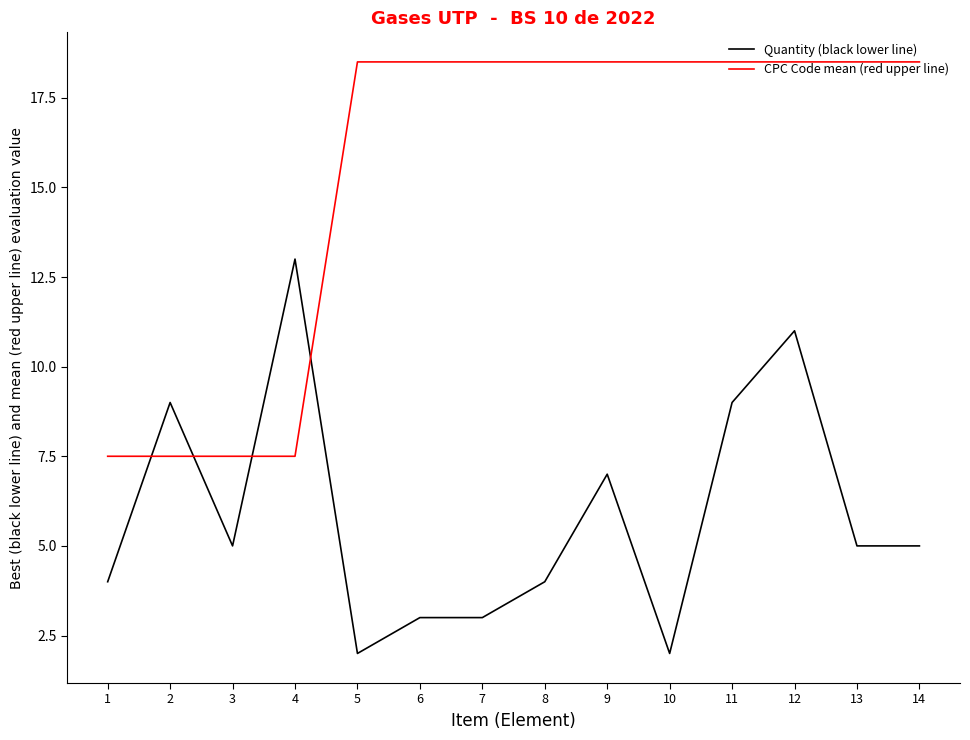

Between 2 and 3, which series saw the biggest shift?

Quantity (black lower line)